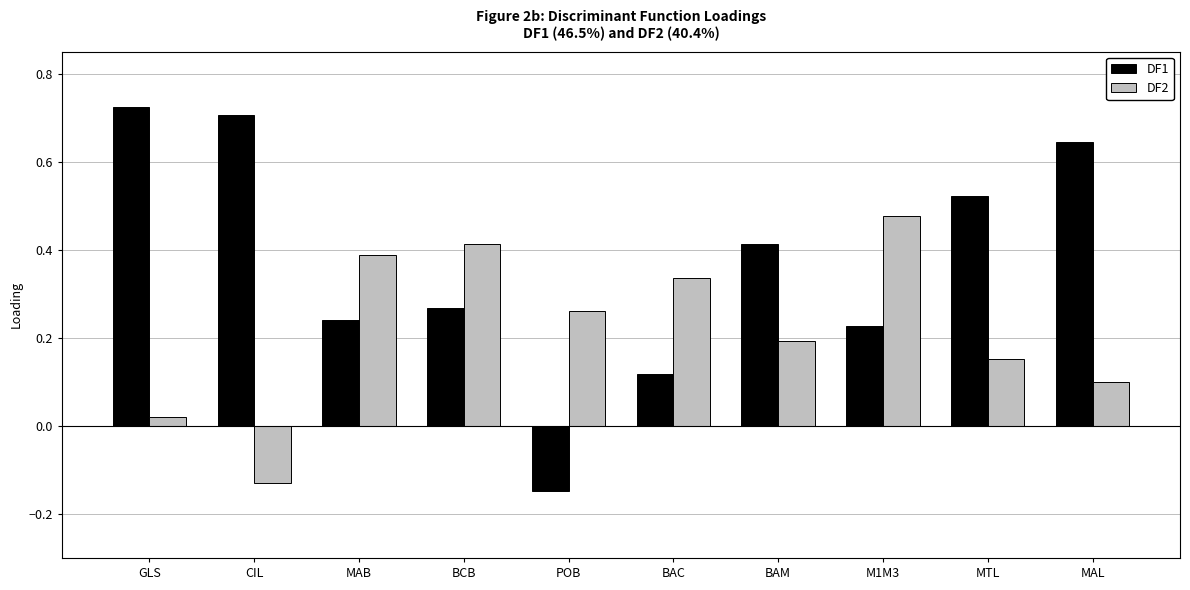

What is the label of the 3rd bar from the right?

M1M3